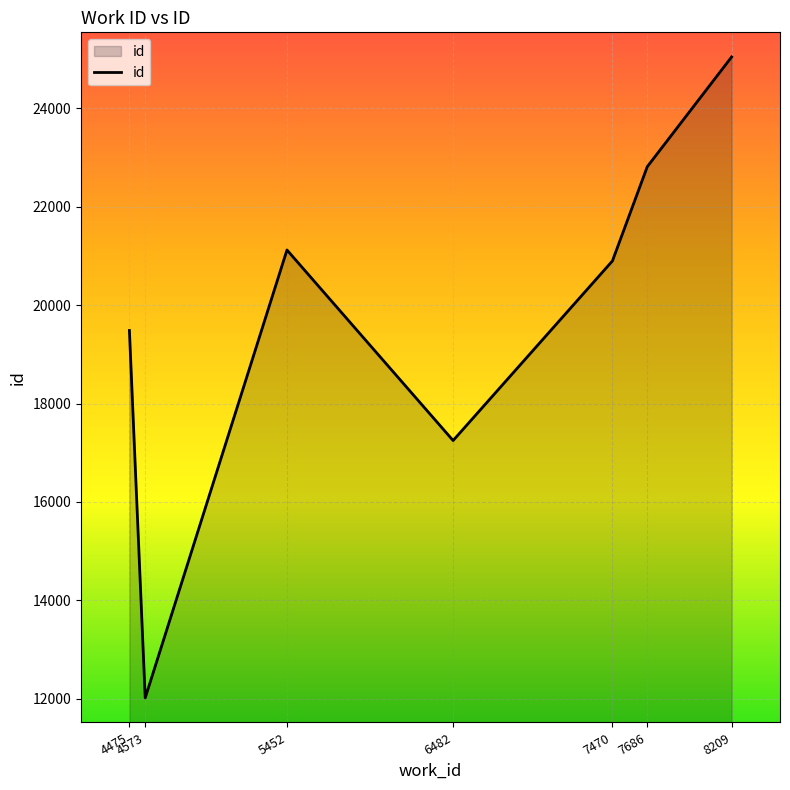

What is the sum of all values?

138625